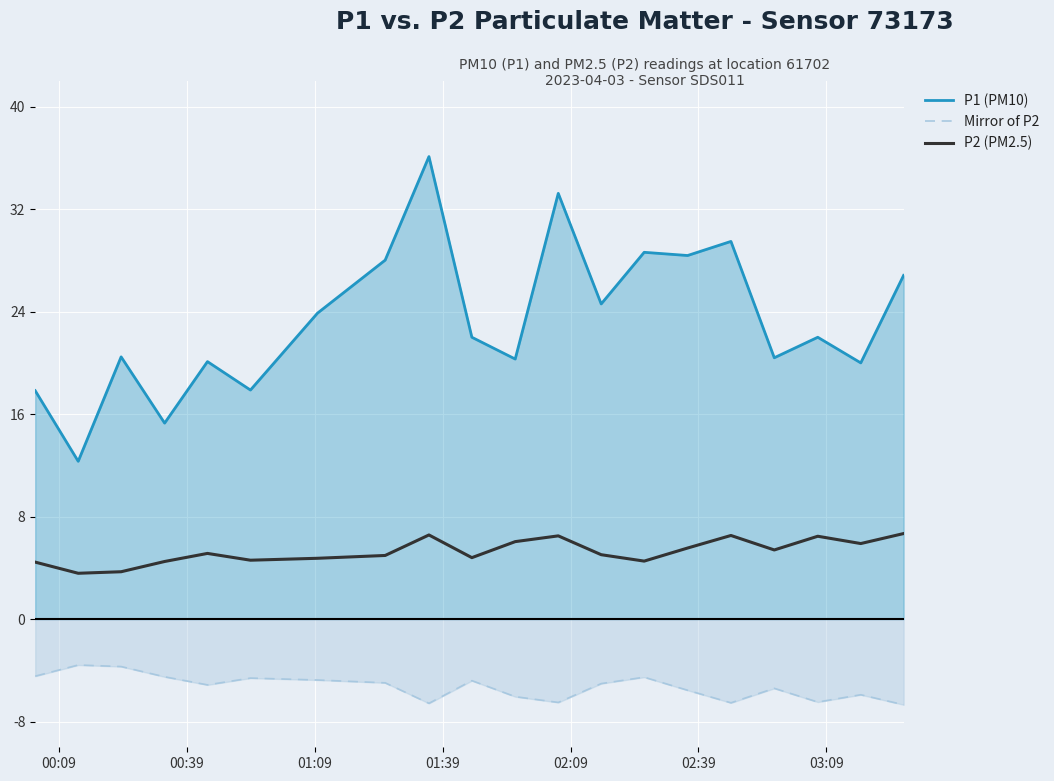

What is the minimum value shown in the chart?

-6.7